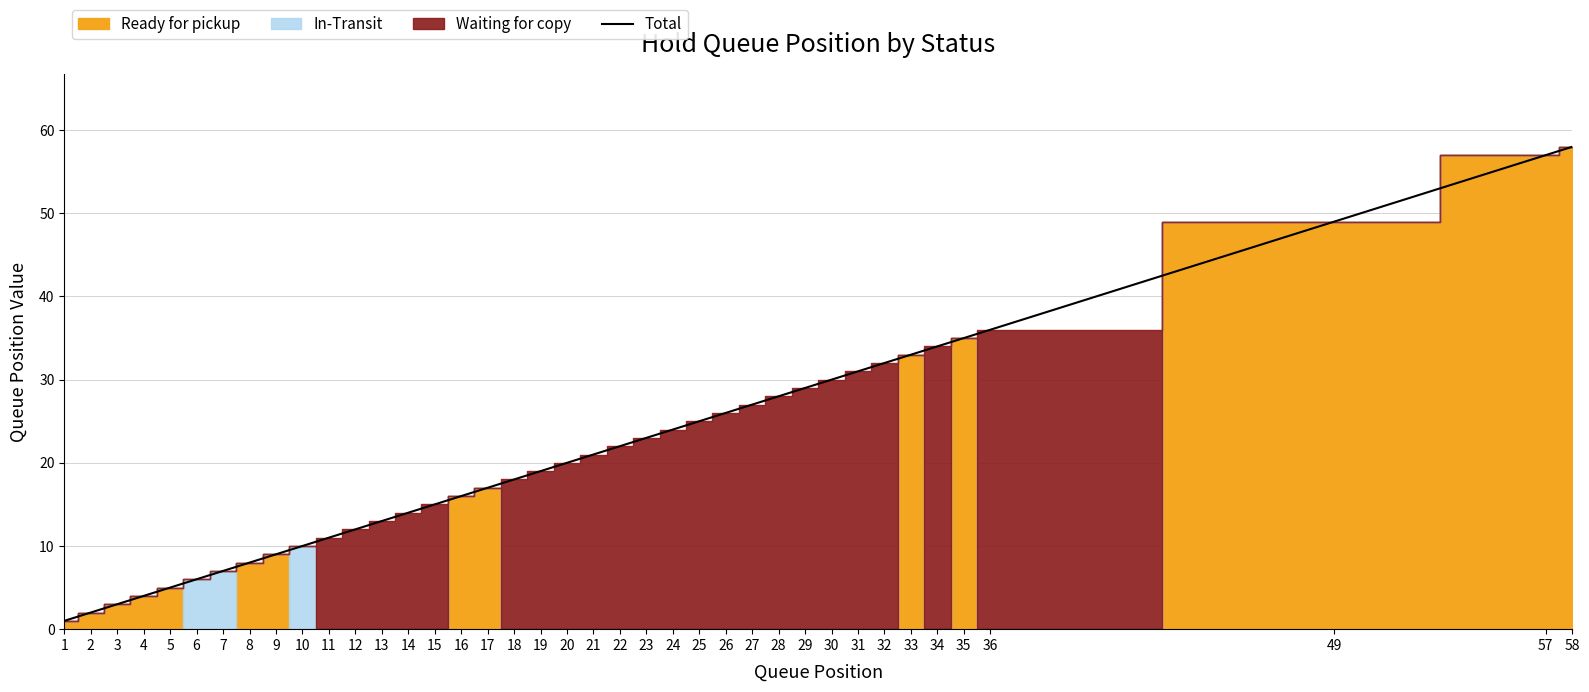

Reading left to right, list all the values displayed in this chart.

1=1	2=2	3=3	4=4	5=5	6=6	7=7	8=8	9=9	10=10	11=11	12=12	13=13	14=14	15=15	16=16	17=17	18=18	19=19	20=20	21=21	22=22	23=23	24=24	25=25	26=26	27=27	28=28	29=29	30=30	31=31	32=32	33=33	34=34	35=35	36=36	49=49	57=57	58=58